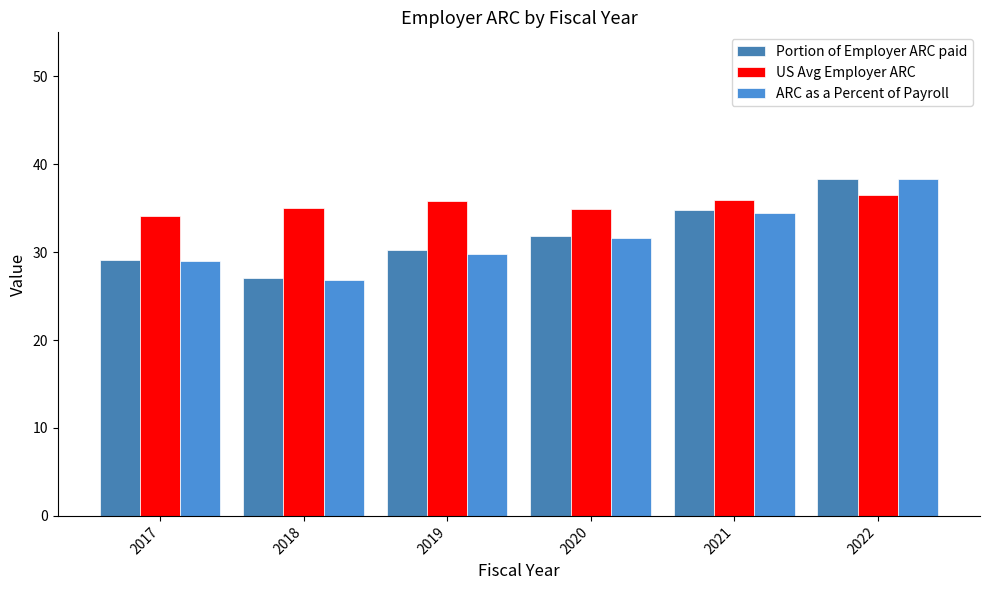

At 2017, list the series in order from largest to smallest.

US Avg Employer ARC, Portion of Employer ARC paid, ARC as a Percent of Payroll